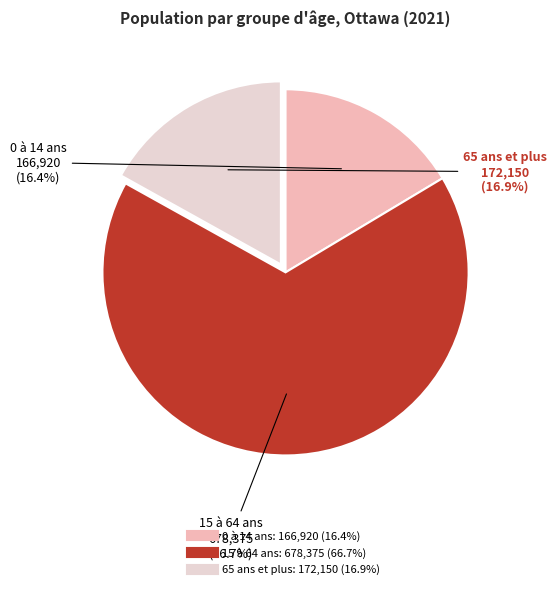

Rank the categories by value from lowest to highest.

0 à 14 ans, 65 ans et plus, 15 à 64 ans